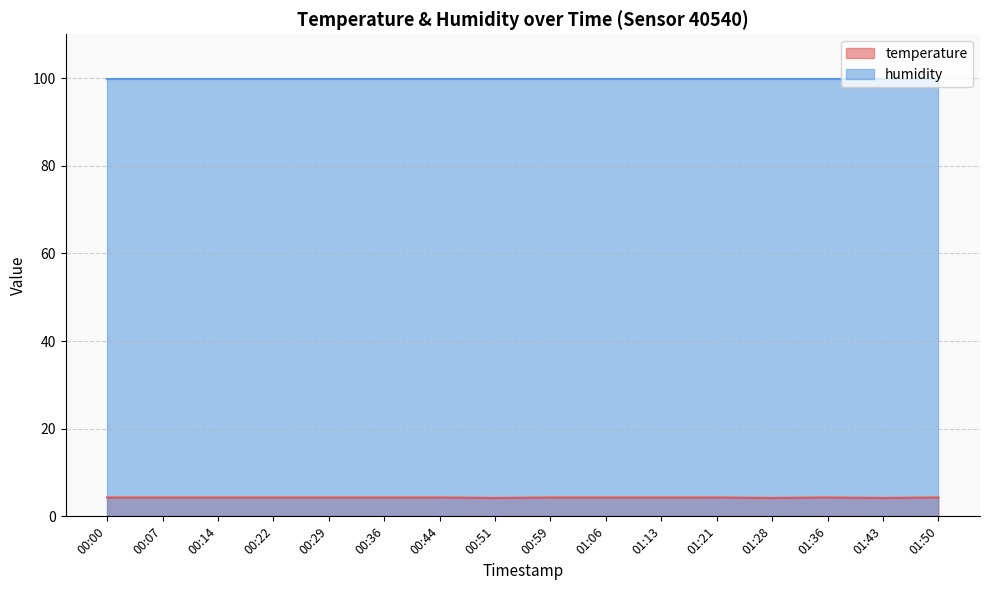

What is the sum of the values at 01:43 and 01:36?

8.5